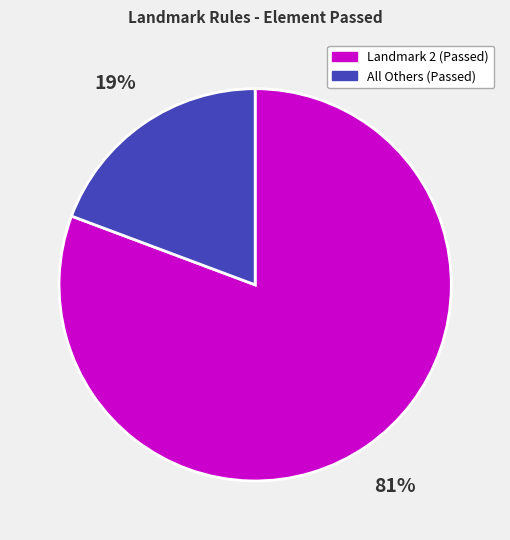

To the nearest percent, what is the combined percentage of All Others (Passed) and Landmark 2 (Passed)?

100%